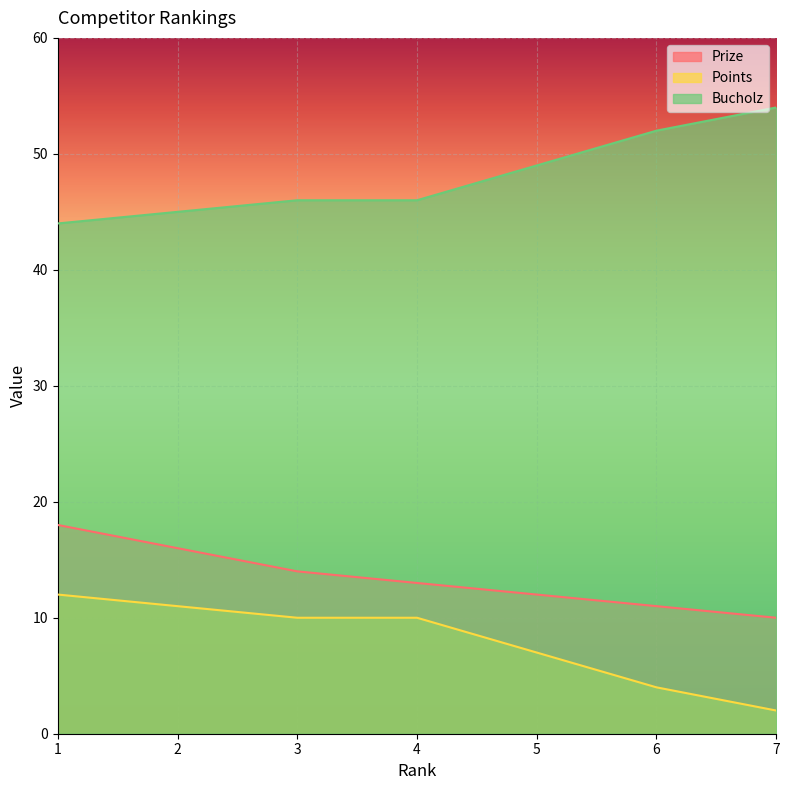

How many lines are shown in the chart?

3